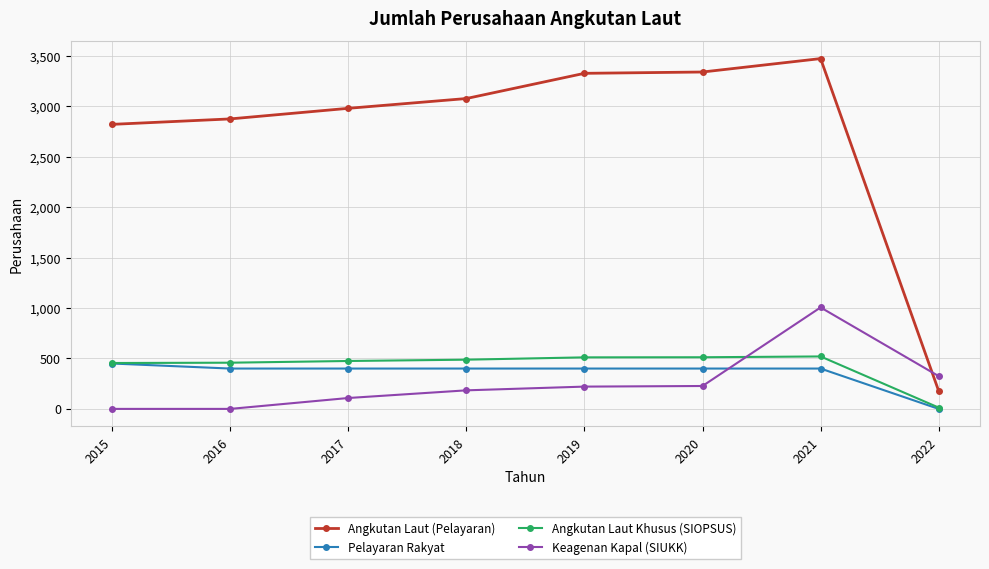

At which category does the chart reach its peak across all series?

2021